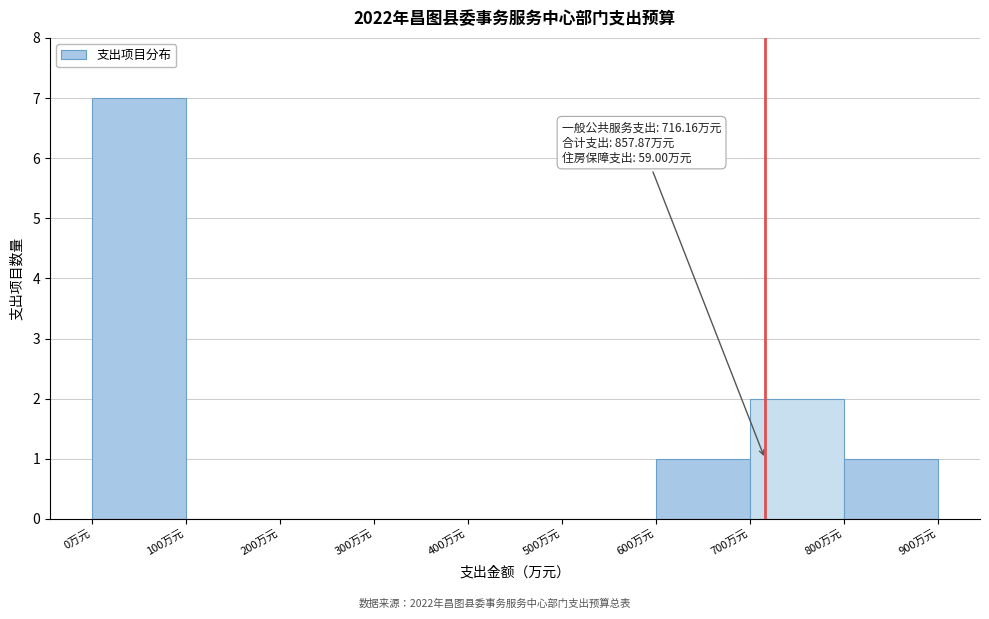

Which range on the x-axis has the tallest bar?

0 to 100